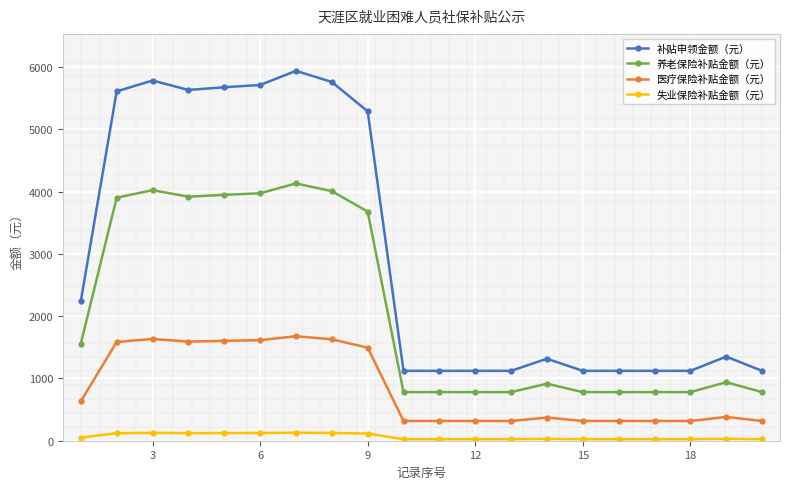

What is the greatest value displayed?

5939.6